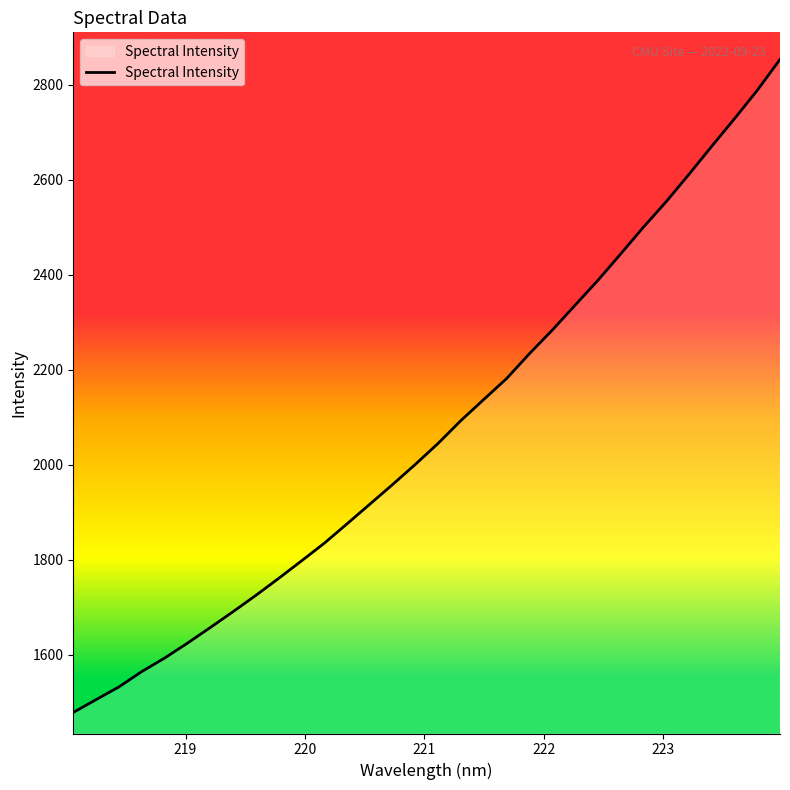

True or false: the data has more than 1 interior local peaks.

False